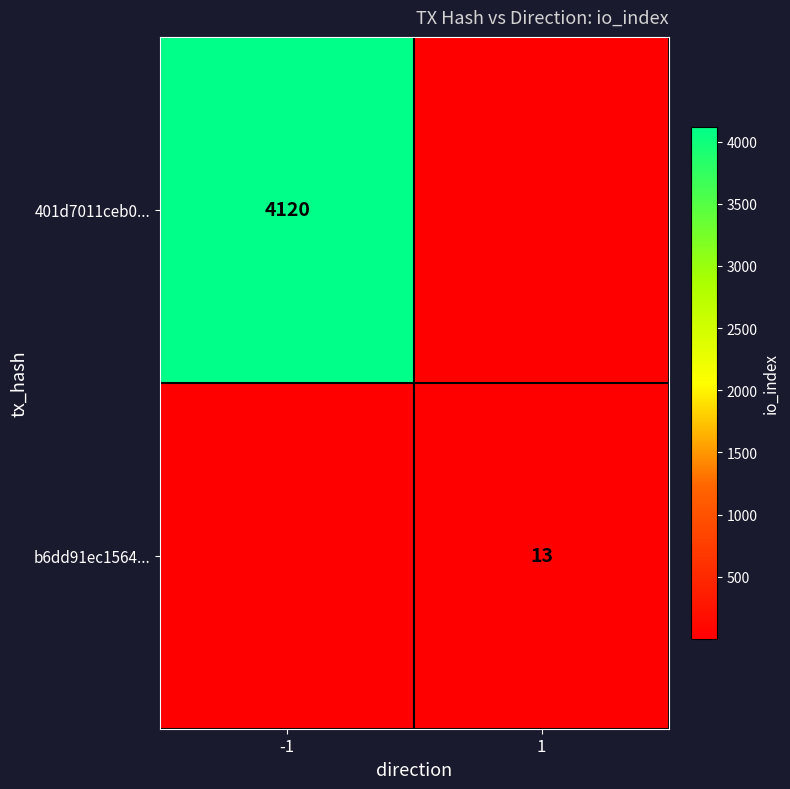

Is it true that 401d7011ceb0... equals 4120 at -1?

True